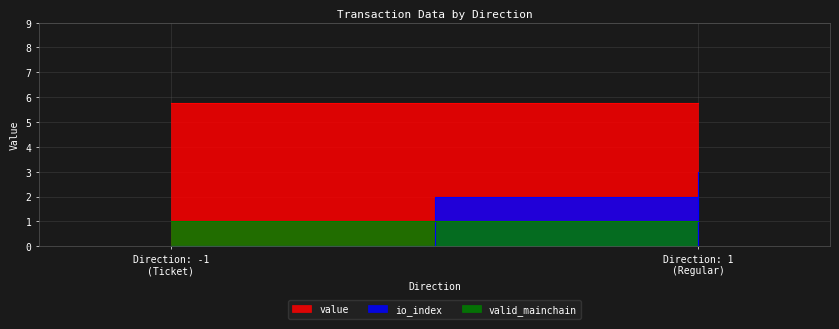

What is the maximum value for valid_mainchain?

1.0